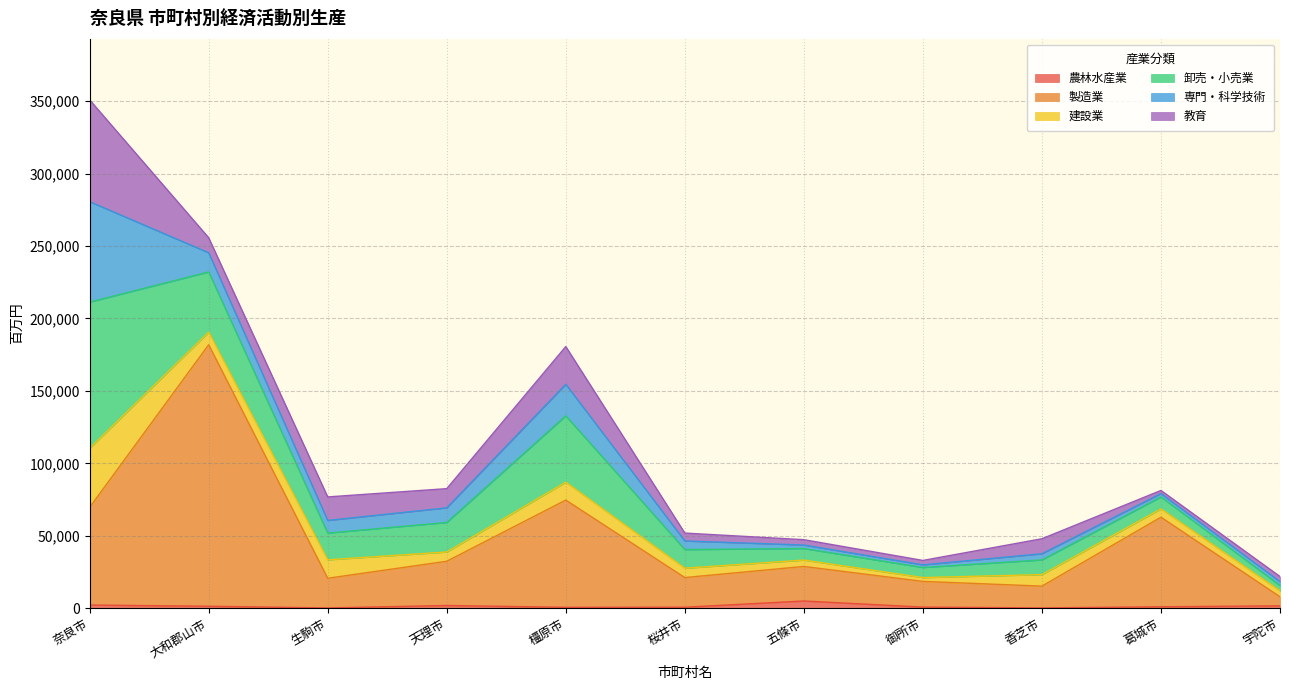

What is the sum of all 製造業 values?

518222